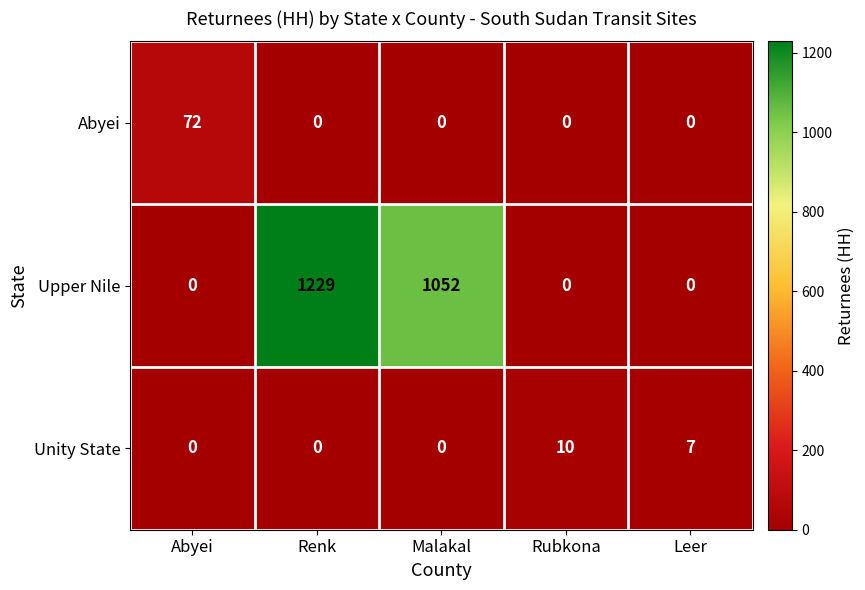

Reading left to right, what are all the values shown in this chart?

Abyei: 72	0	0	0	0
Upper Nile: 0	1229	1052	0	0
Unity State: 0	0	0	10	7